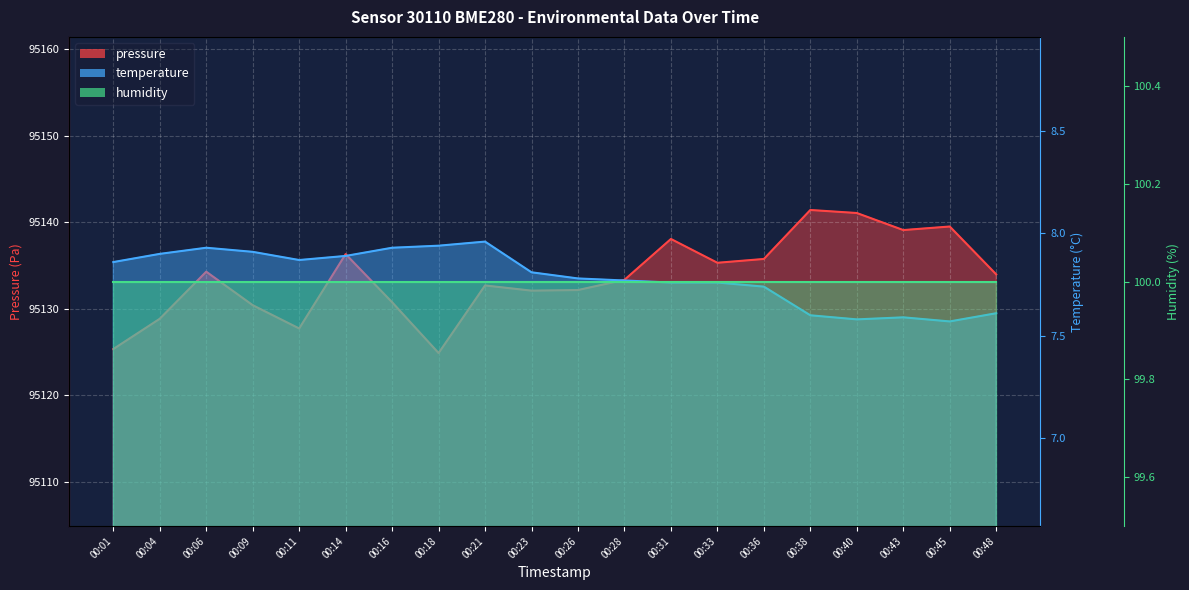

Rank the series at 00:23 from highest to lowest value.

pressure, humidity, temperature